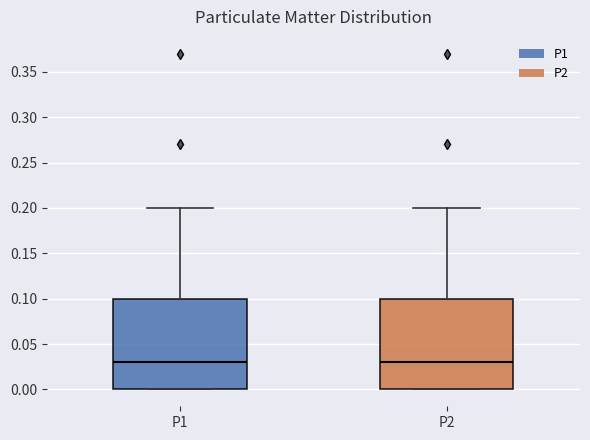

Reading left to right, transcribe this box plot: for each box, give where its median line is, the range the box spans, and where its two whiskers end, as read against the y-axis. The values are not printed on the chart, so give them approximately, as read against the axis.

P1: median 0.03, box 0.00 to 0.10, whiskers 0.00 to 0.20
P2: median 0.03, box 0.00 to 0.10, whiskers 0.00 to 0.20